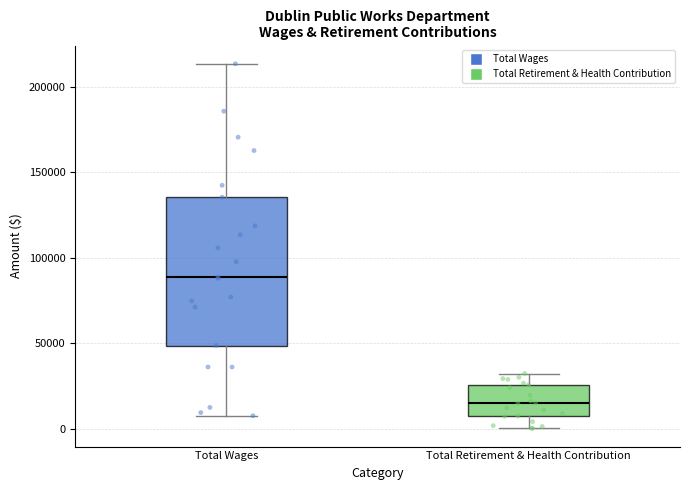

Reading left to right, read every box against the y-axis: the position of its median line, the range the box covers, and the ends of its whiskers. The values are not printed on the chart, so give them approximately, as read against the axis.

Total Wages: median 90000, box 50000 to 135000, whiskers 5000 to 215000
Total Retirement & Health Contribution: median 15000, box 5000 to 25000, whiskers 0 to 30000